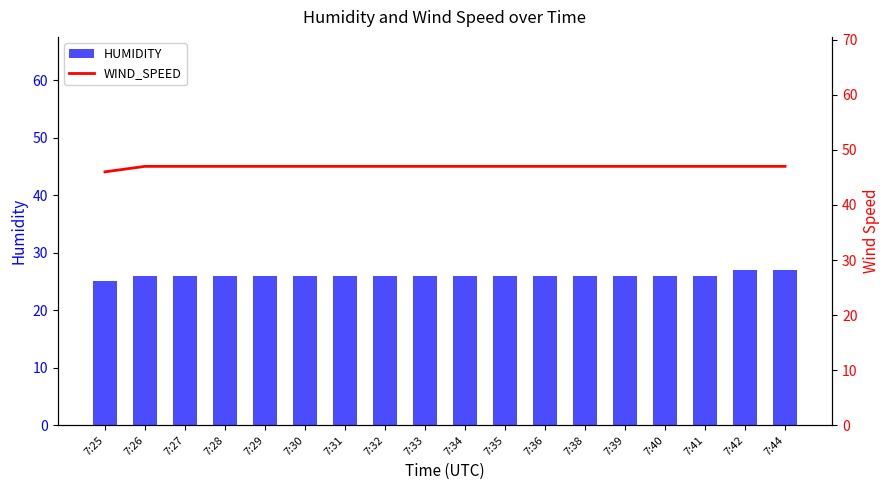

The value of HUMIDITY at 7:38 is 38. True or false?

False